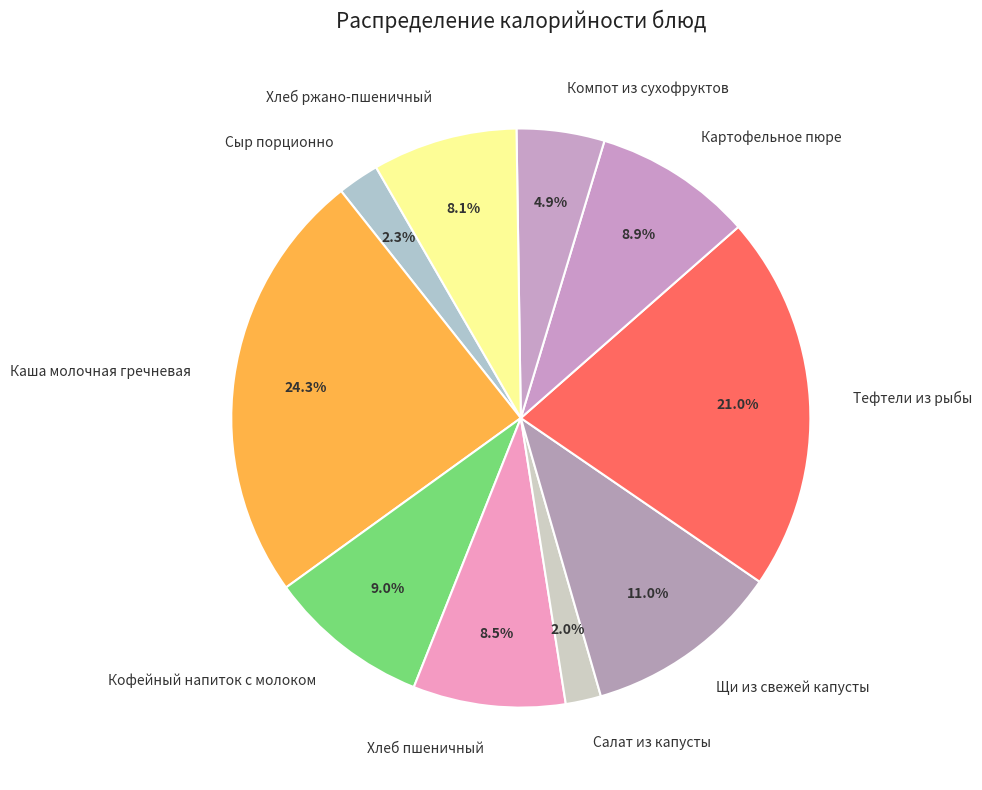

Which slice is the largest?

Каша молочная гречневая